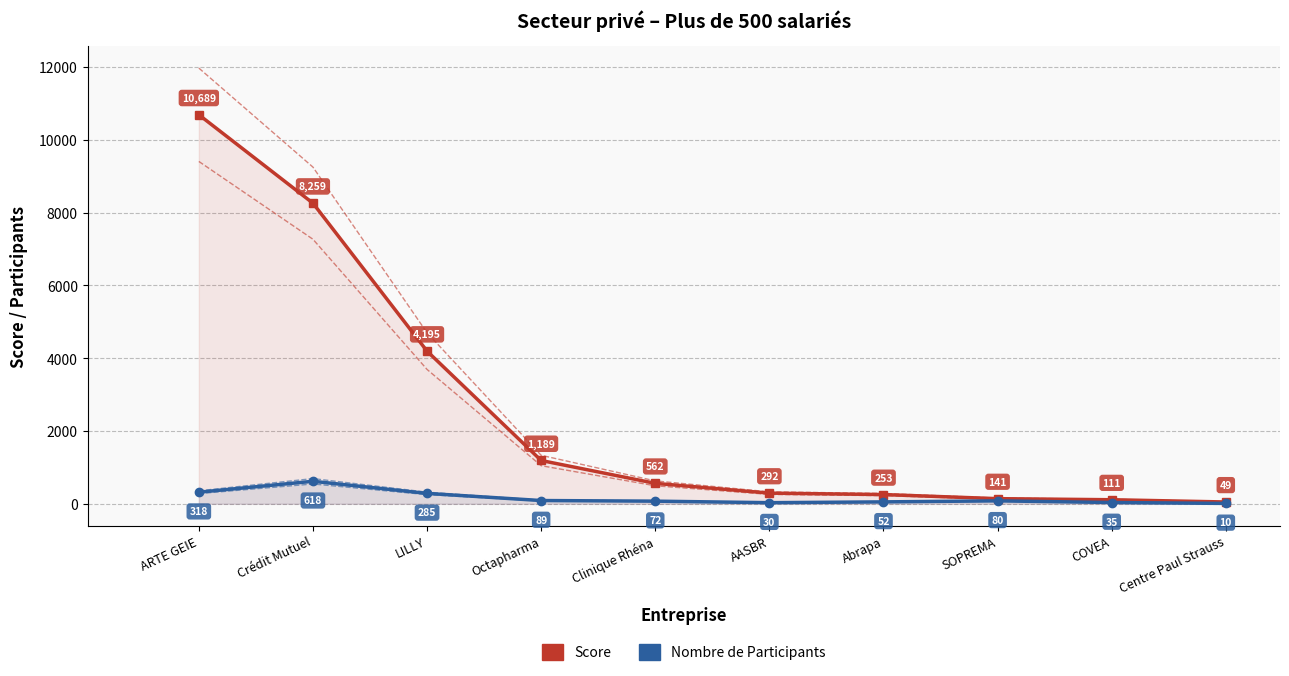

Reading right to left, extract all data points from this chart.

Score: Centre Paul Strauss=49.0	COVEA=111.1	SOPREMA=140.8	Abrapa=253.3	AASBR=292.5	Clinique Rhéna=561.5	Octapharma=1189.1	LILLY=4194.5	Crédit Mutuel=8259.3	ARTE GEIE=10688.7
Nombre de Participants: Centre Paul Strauss=10.0	COVEA=35.0	SOPREMA=80.0	Abrapa=52.0	AASBR=30.0	Clinique Rhéna=72.0	Octapharma=89.0	LILLY=285.0	Crédit Mutuel=618.0	ARTE GEIE=318.0